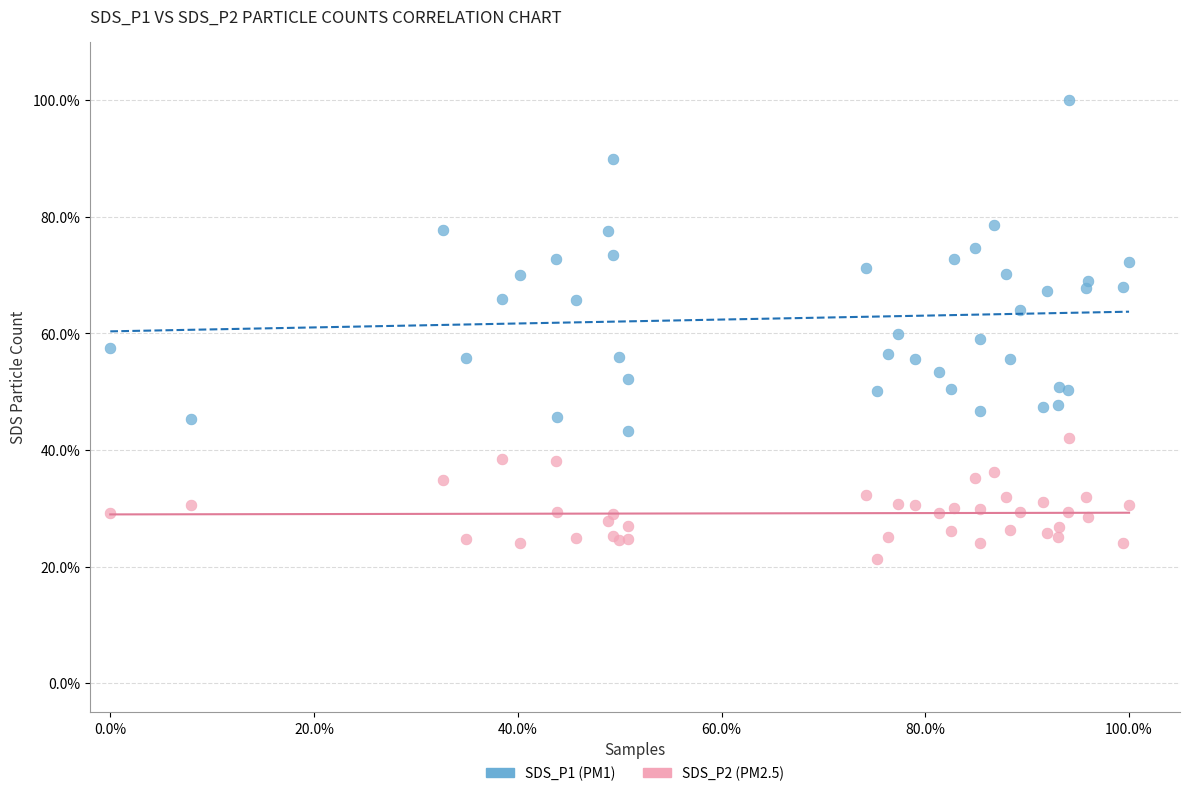

Which series has the largest Y range (max minus min)?

SDS_P1 (PM1)